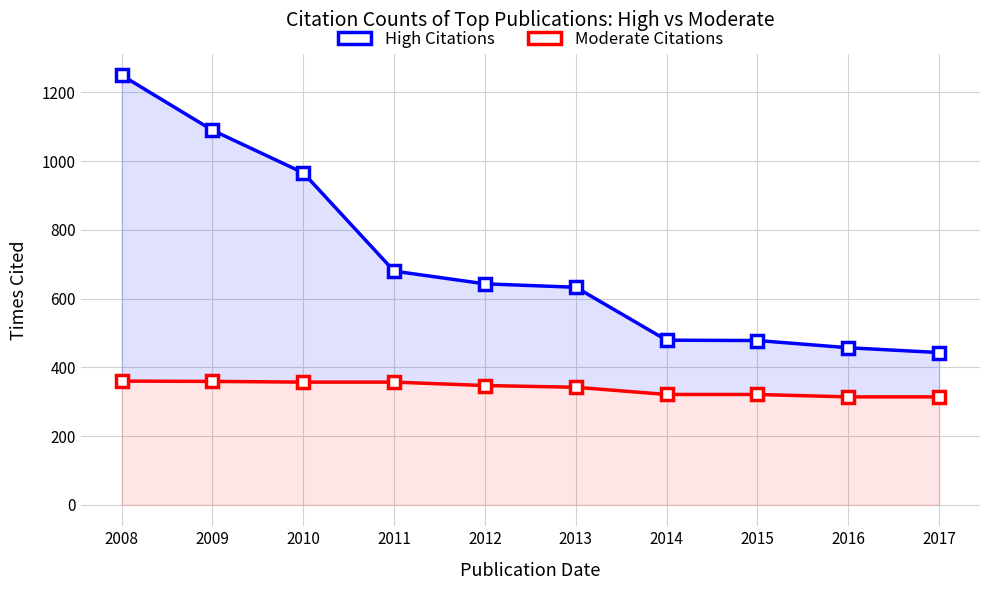

List the series in order of their peak value, highest first.

High Citations, Moderate Citations